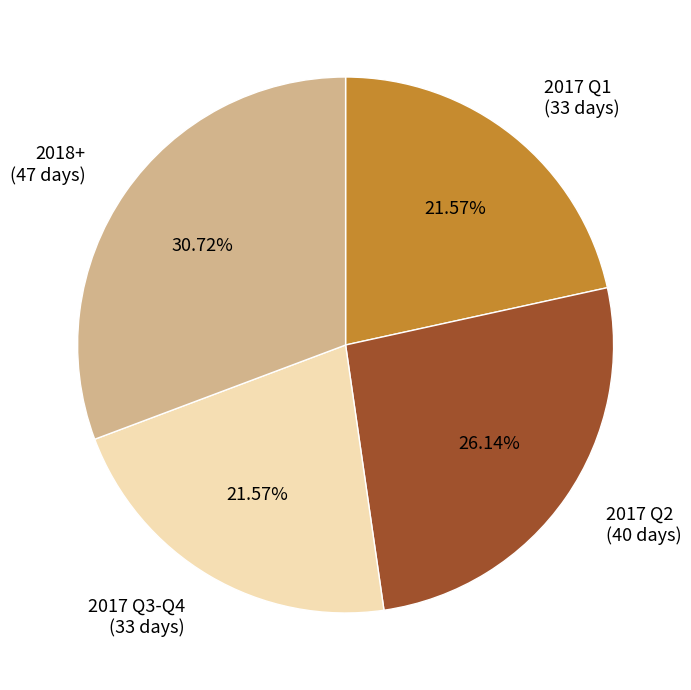

Does 2017 Q1 (33 days) represent more than half of the total?

No